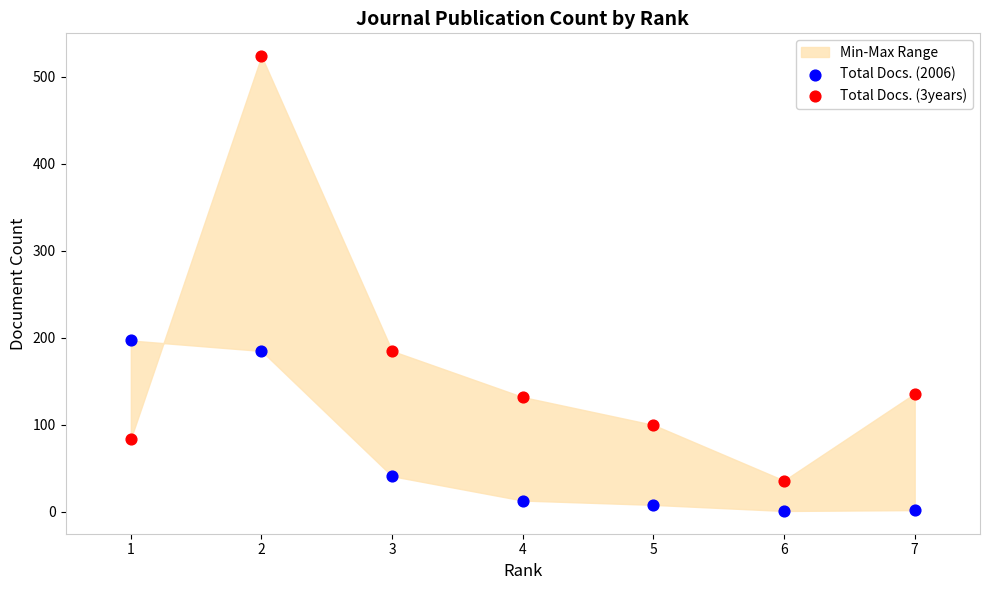

Which series has the widest spread of Y values?

Total Docs. (3years)